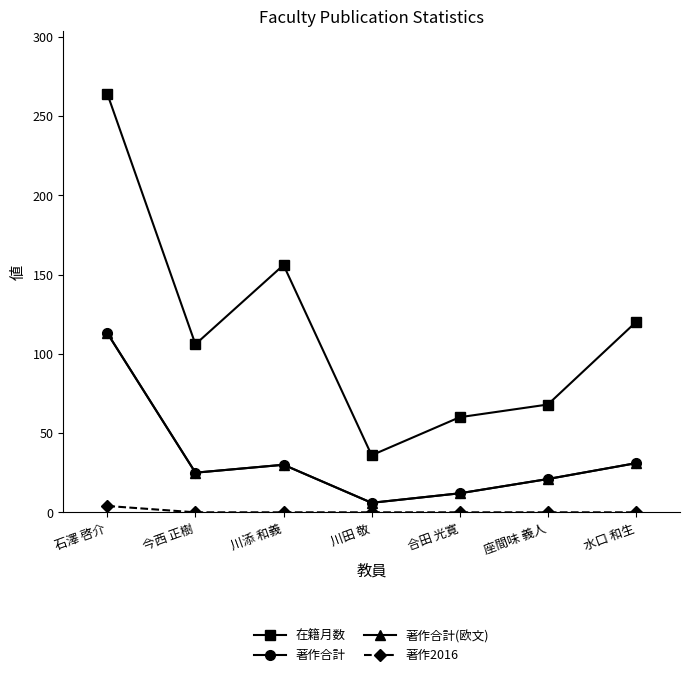

Is this an area chart (filled region under the line)?

No